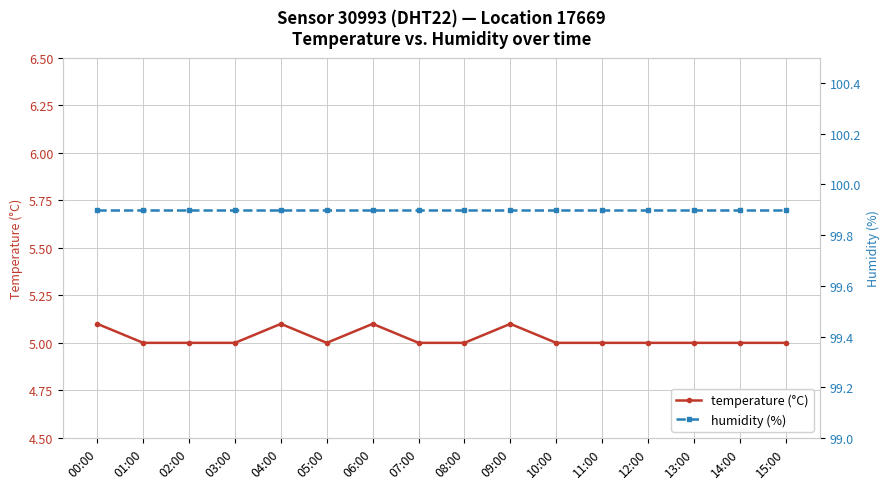

How many series are shown in this chart?

2